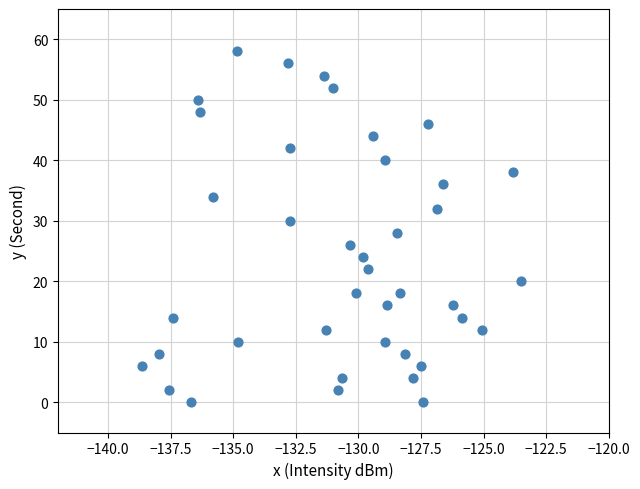

What is the range of Y values (max minus min)?

58